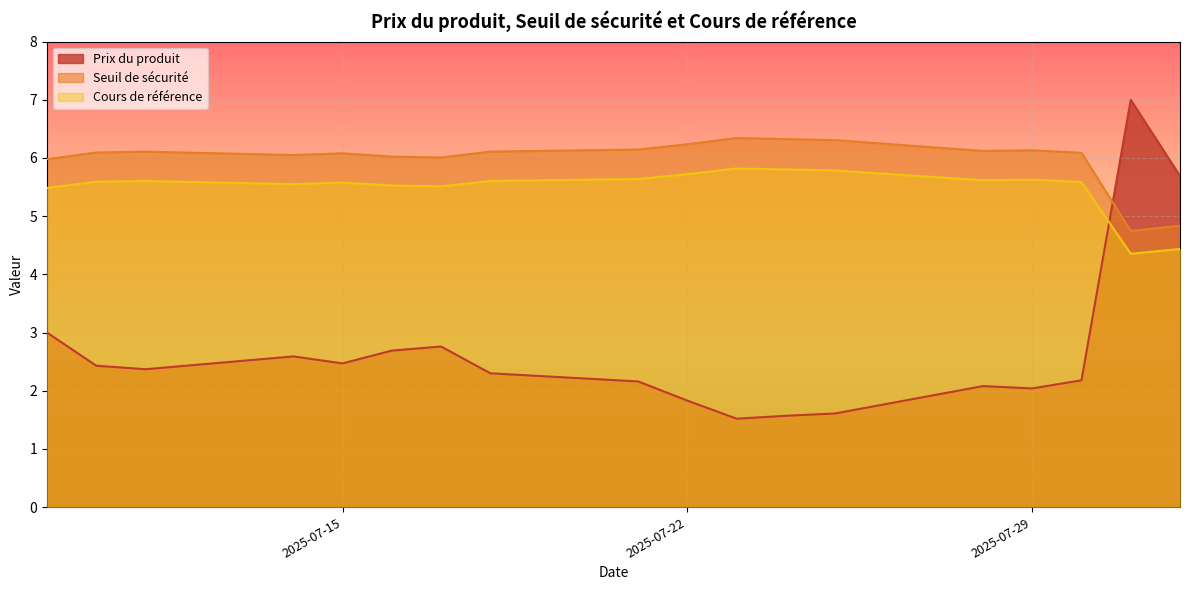

How many lines are shown in the chart?

3